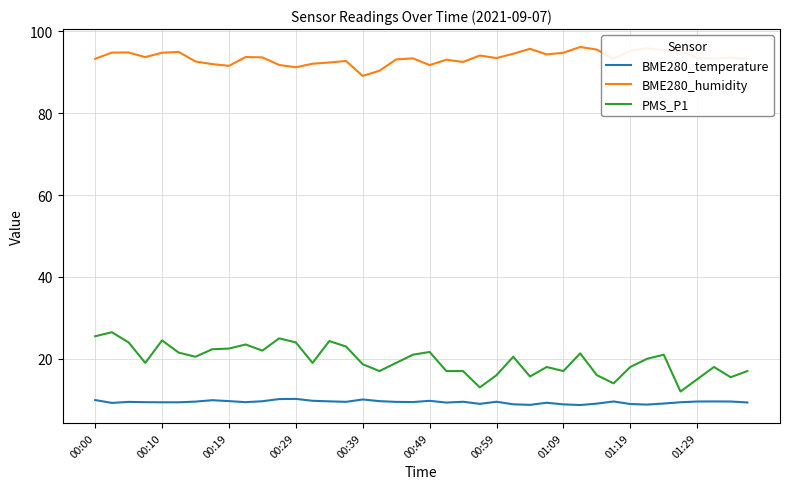

Which series has the largest range (max minus min)?

PMS_P1